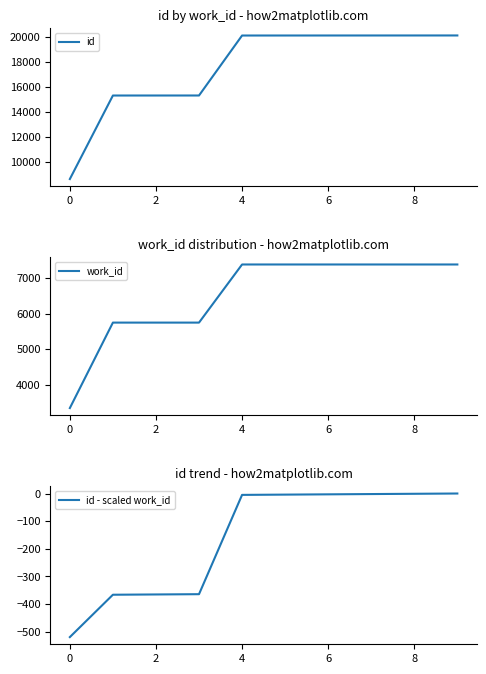

Which category has the lowest value in the id - scaled work_id series?

0